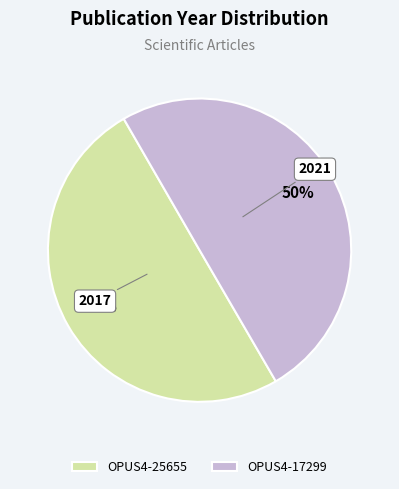

How many slices are in this pie chart?

2